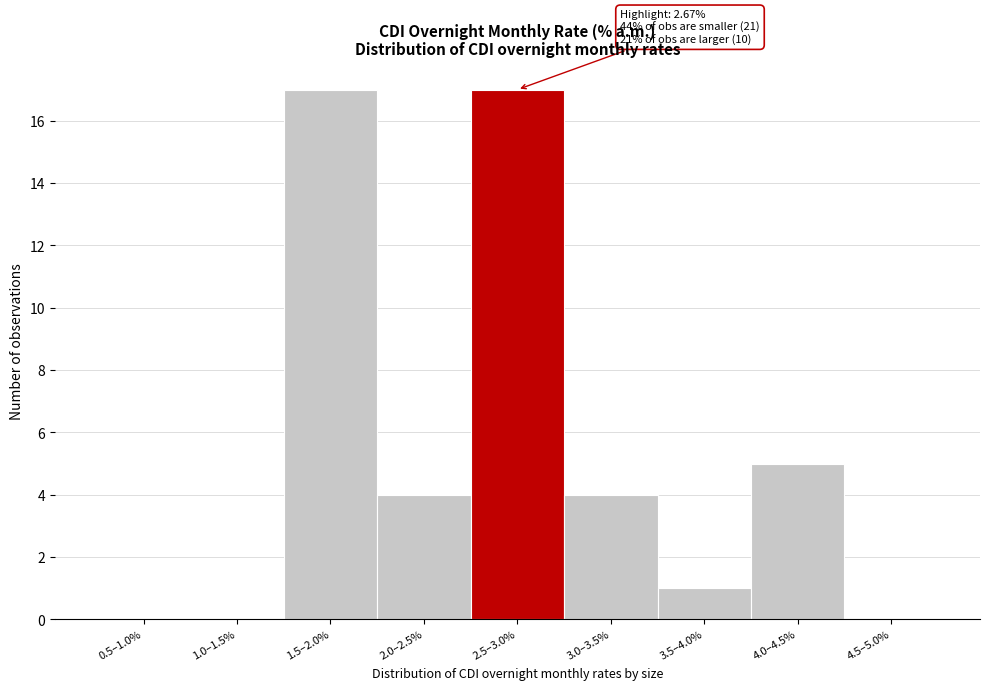

Reading right to left, transcribe all the data shown in this chart.

4.5–5.0%=0	4.0–4.5%=5	3.5–4.0%=1	3.0–3.5%=4	2.5–3.0%=17	2.0–2.5%=4	1.5–2.0%=17	1.0–1.5%=0	0.5–1.0%=0